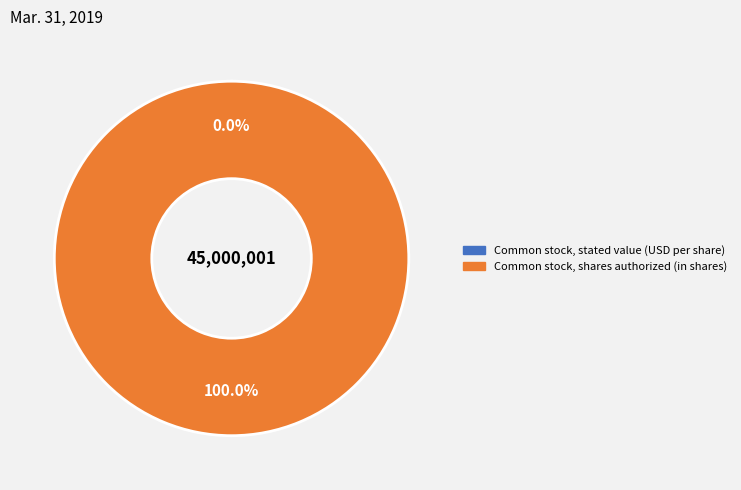

To the nearest percent, what is the difference between the Common stock, shares authorized (in shares) and Common stock, stated value (USD per share) slice percentages?

100%